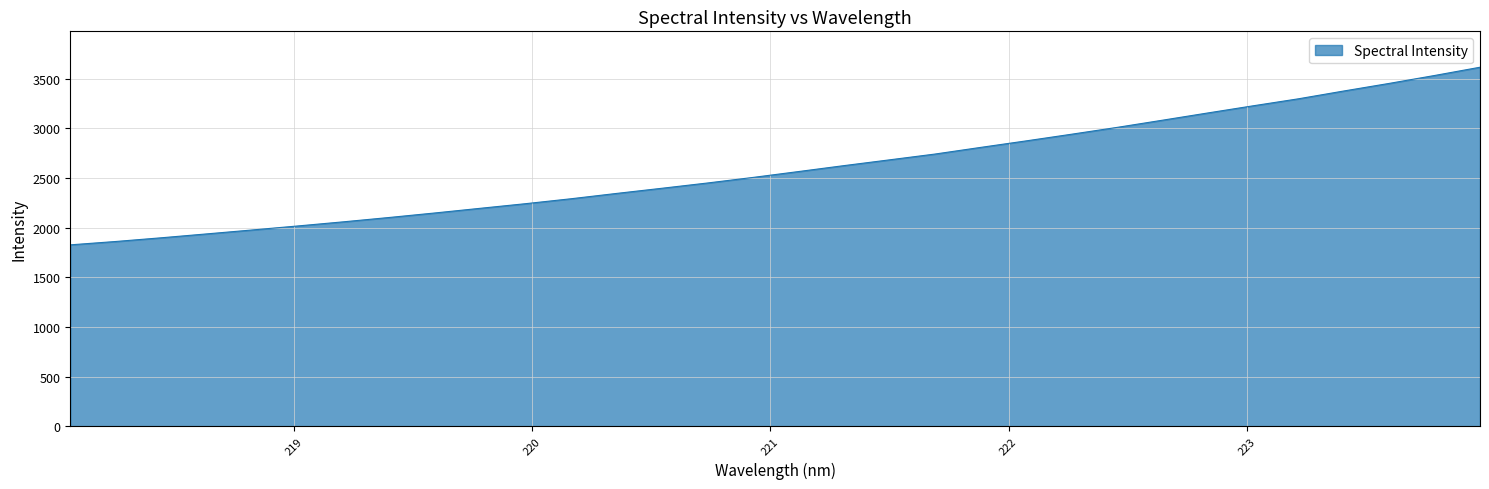

What is the difference between the maximum and minimum values?

1789.7